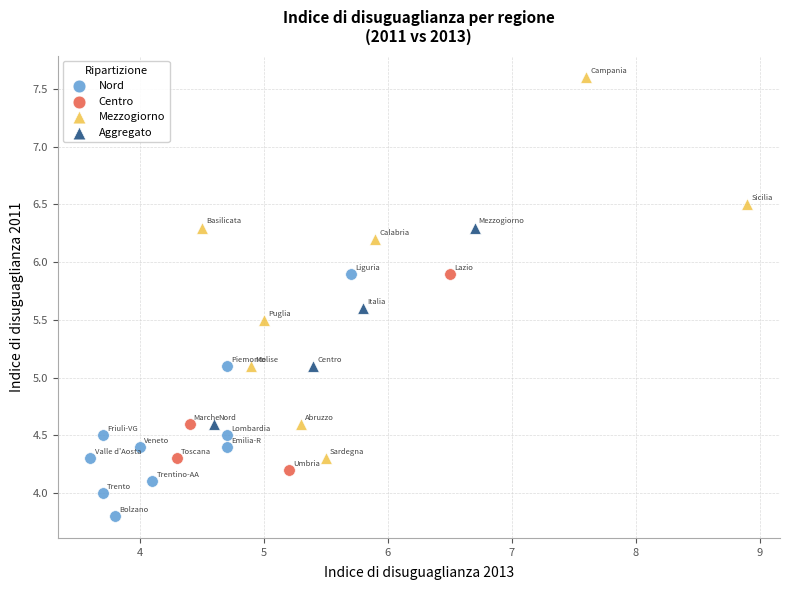

Which series contains the highest Y value?

Mezzogiorno